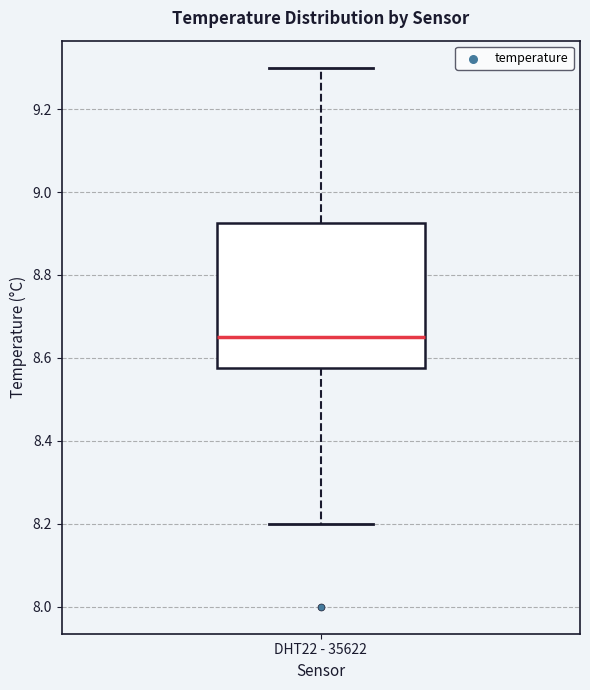

Where does the lower whisker of the box for DHT22 - 35622 end on the y-axis? The values are not printed on the chart, so give them approximately, as read against the axis.

8.20